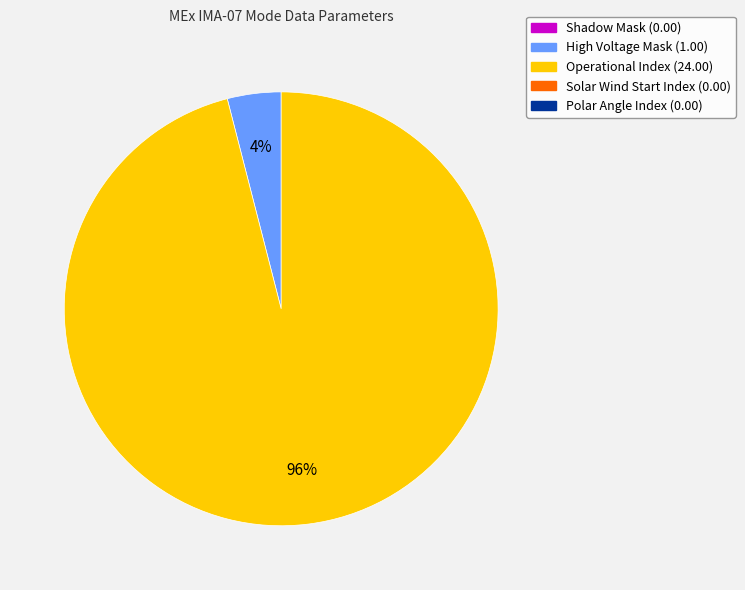

To the nearest percent, what is the difference between the largest and smallest slice percentages?

92%